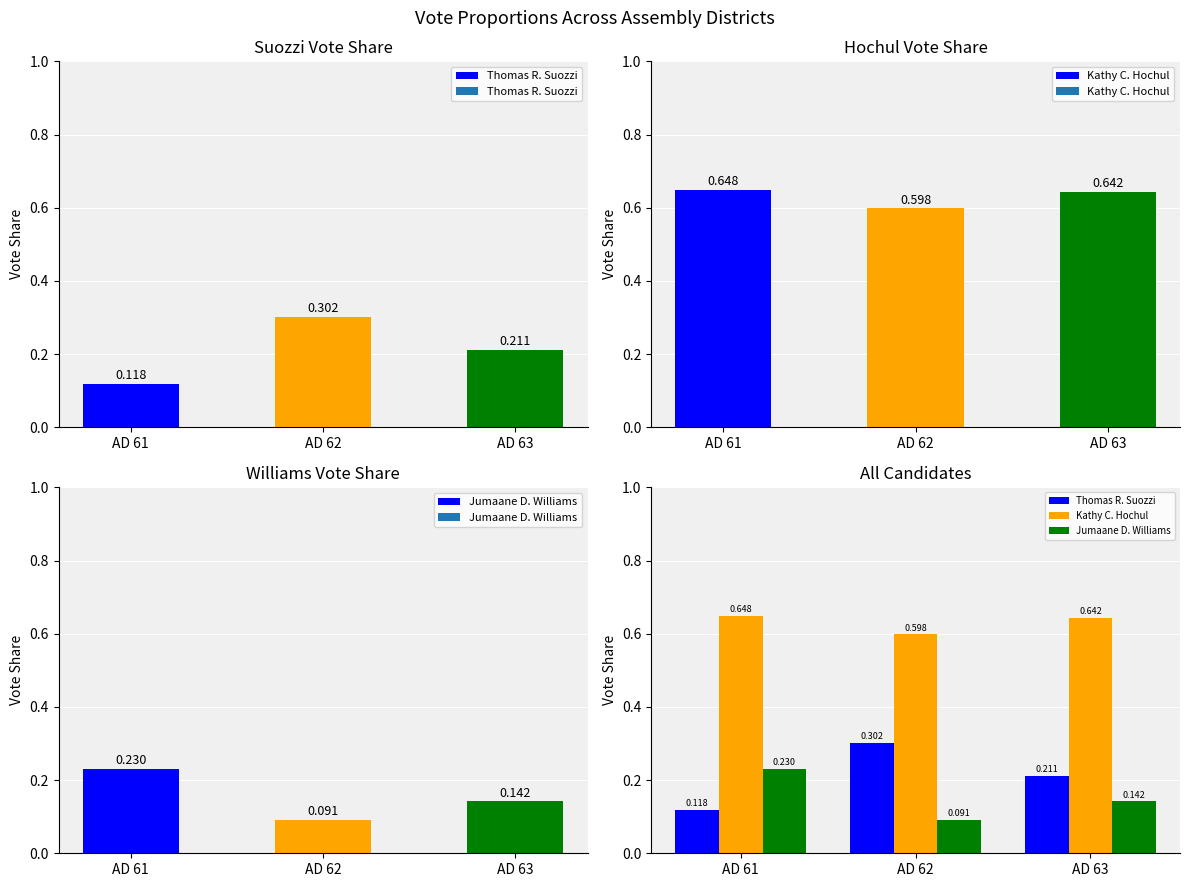

Is it true that Jumaane D. Williams equals 0.1 at AD 62?

False